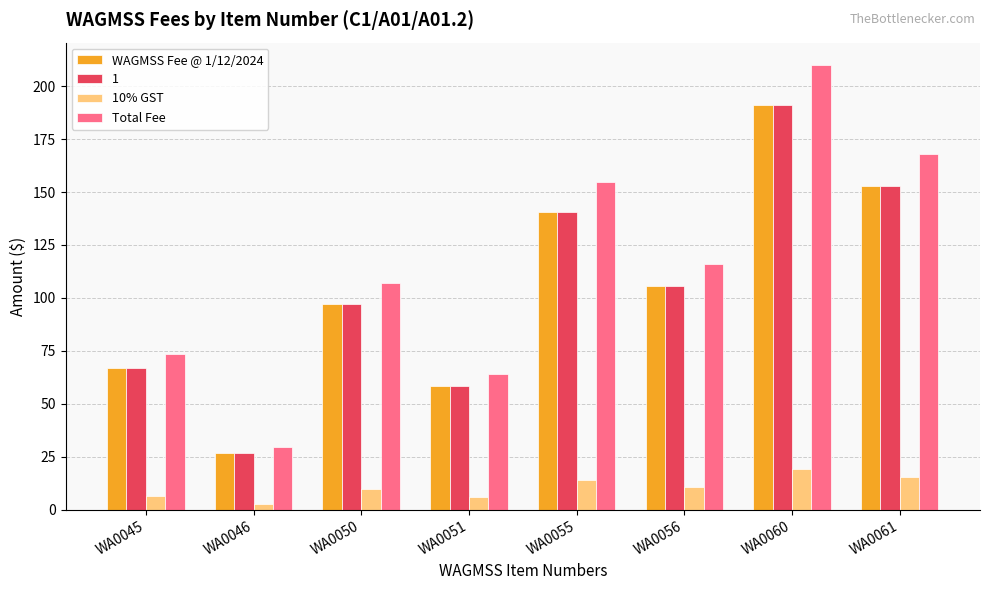

At which label does 10% GST reach its minimum?

WA0046